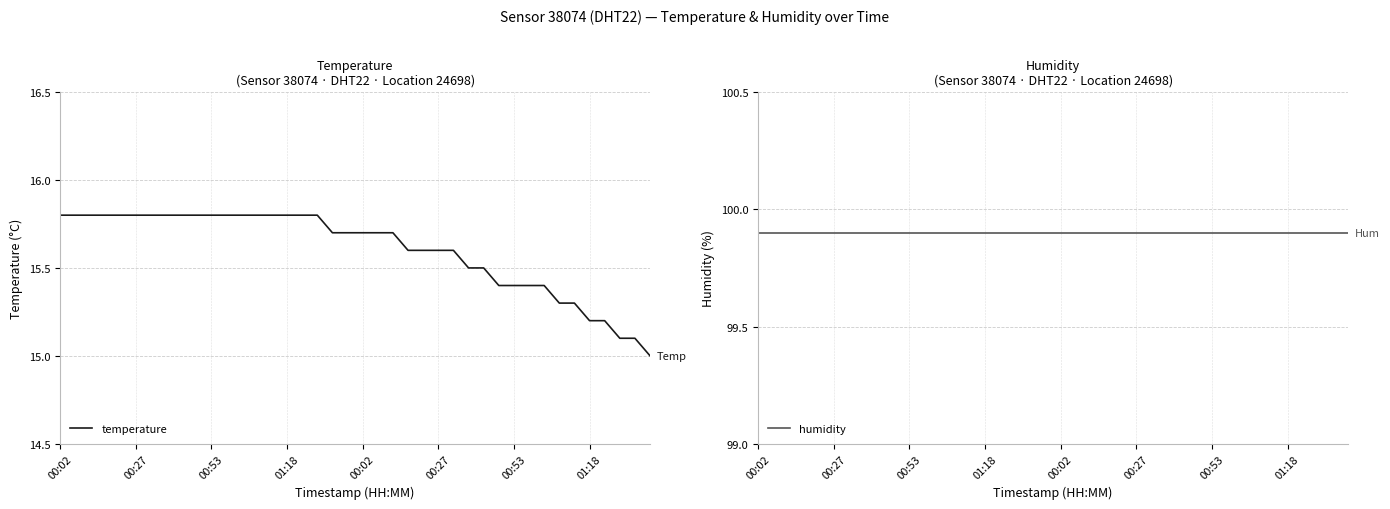

Where is temperature nearest to the value 15?

39